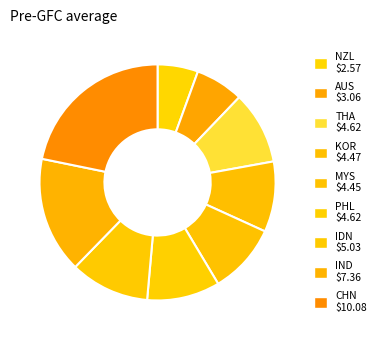

Count the number of slices in the pie.

9